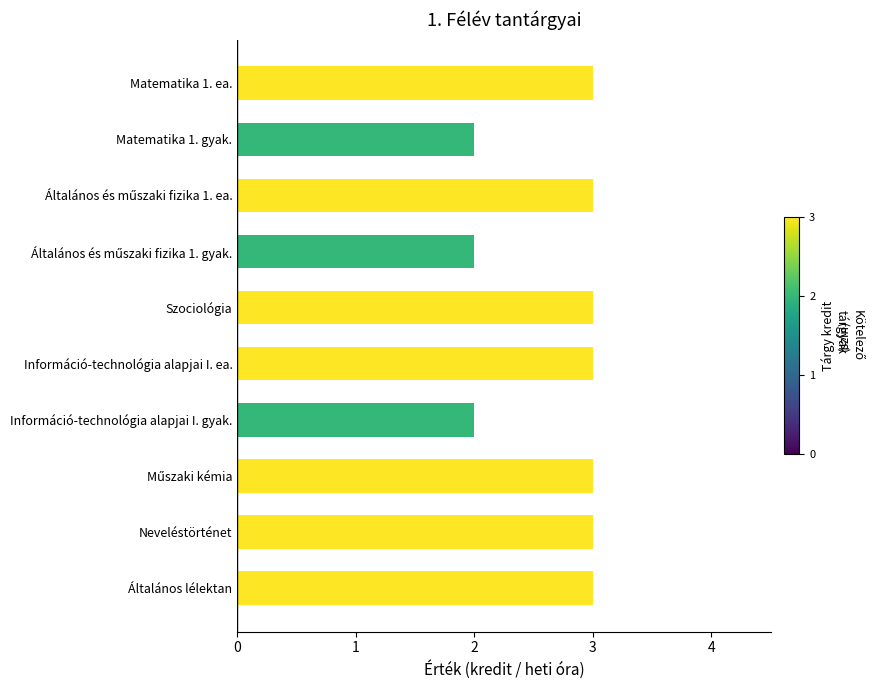

How many values are between 2 and 3?

10